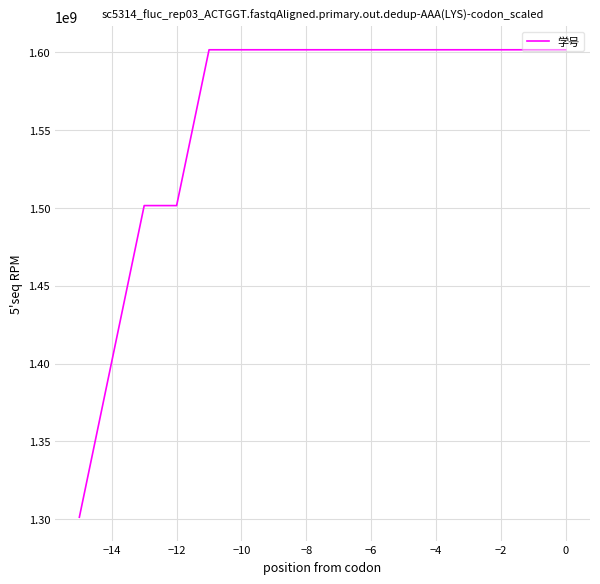

What is the maximum value shown in the chart?

1601362183